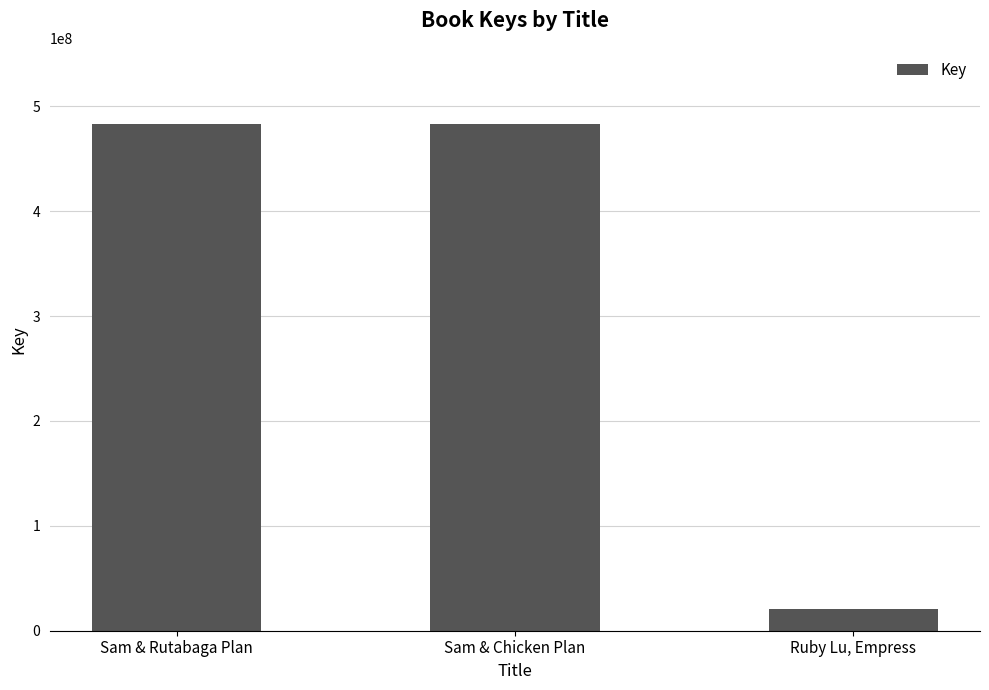

What is the difference between the maximum and minimum values?

462551029